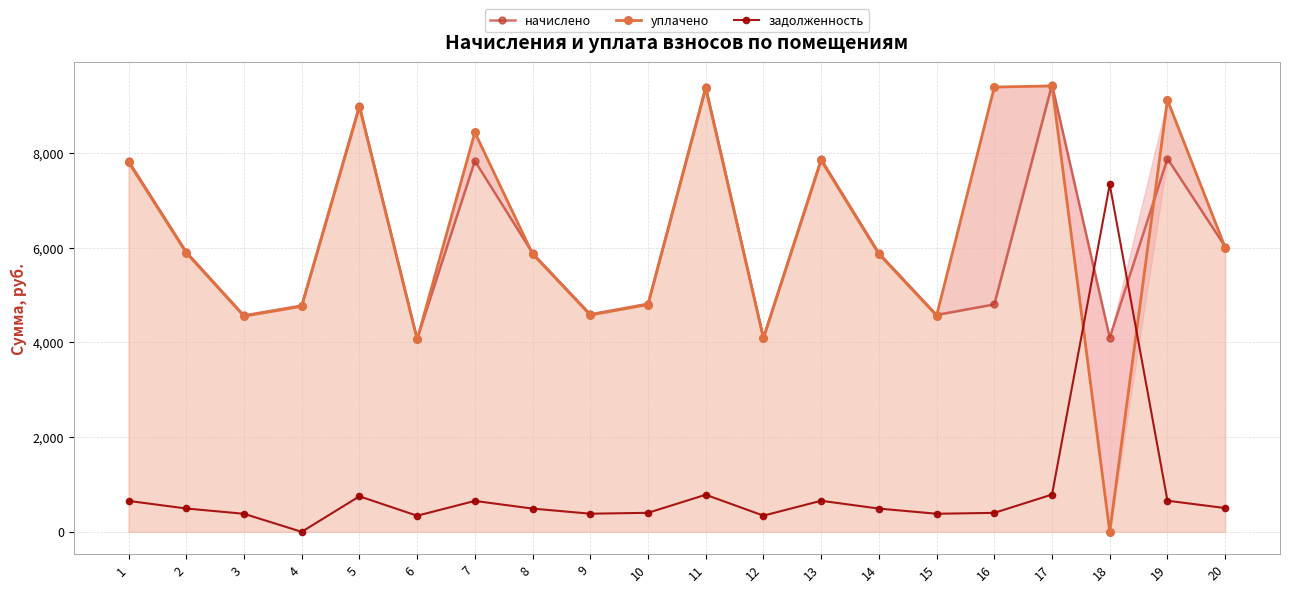

In начислено, how many points are lower than both neighbors (excluding endpoints)?

6